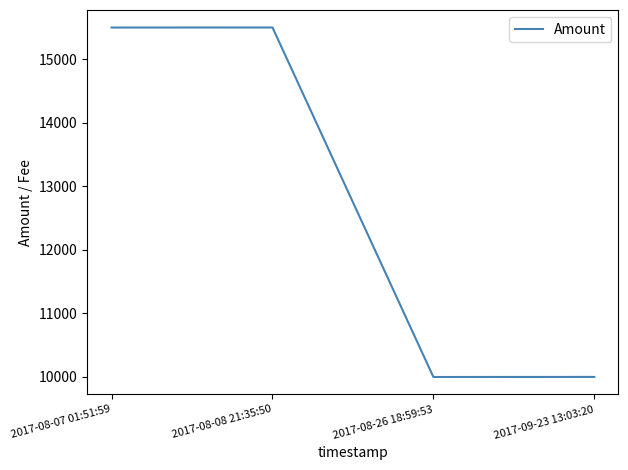

What is the change in value from 2017-08-07 01:51:59 to 2017-09-23 13:03:20?

-5499